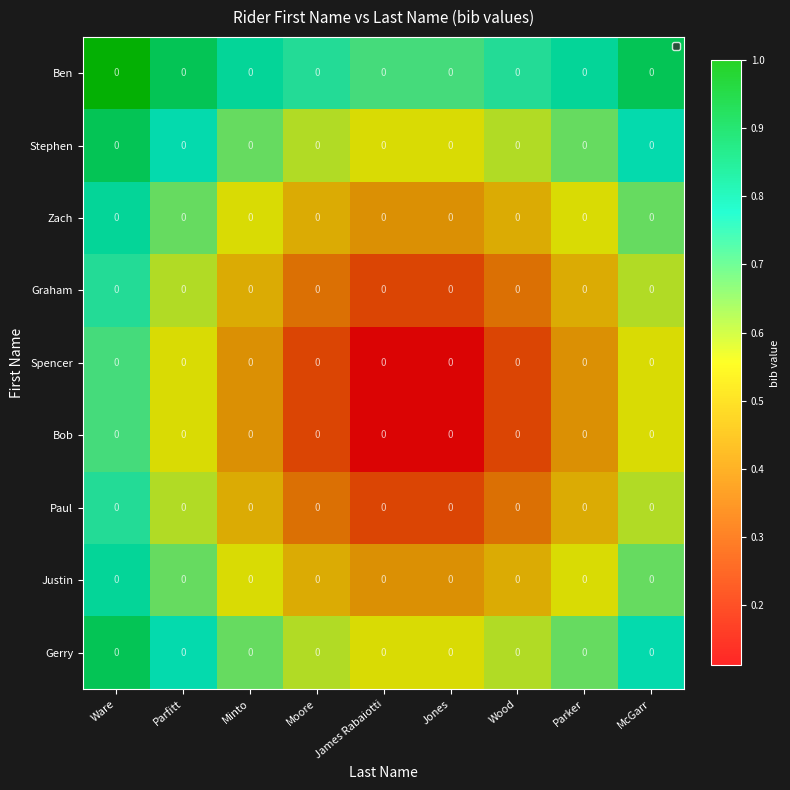

What is the smallest value displayed?

0.1